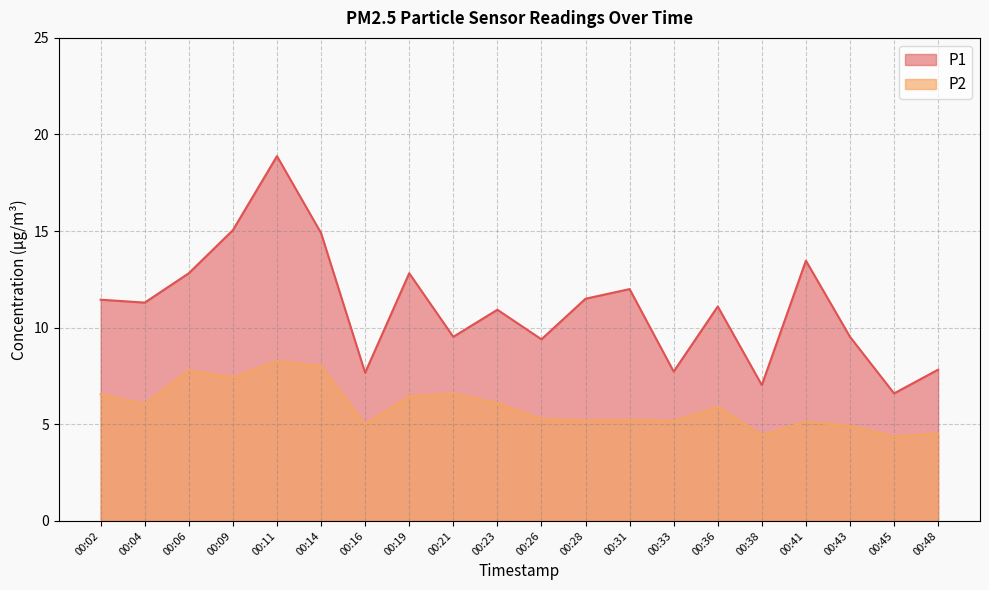

True or false: P2 and P1 cross at least once.

False